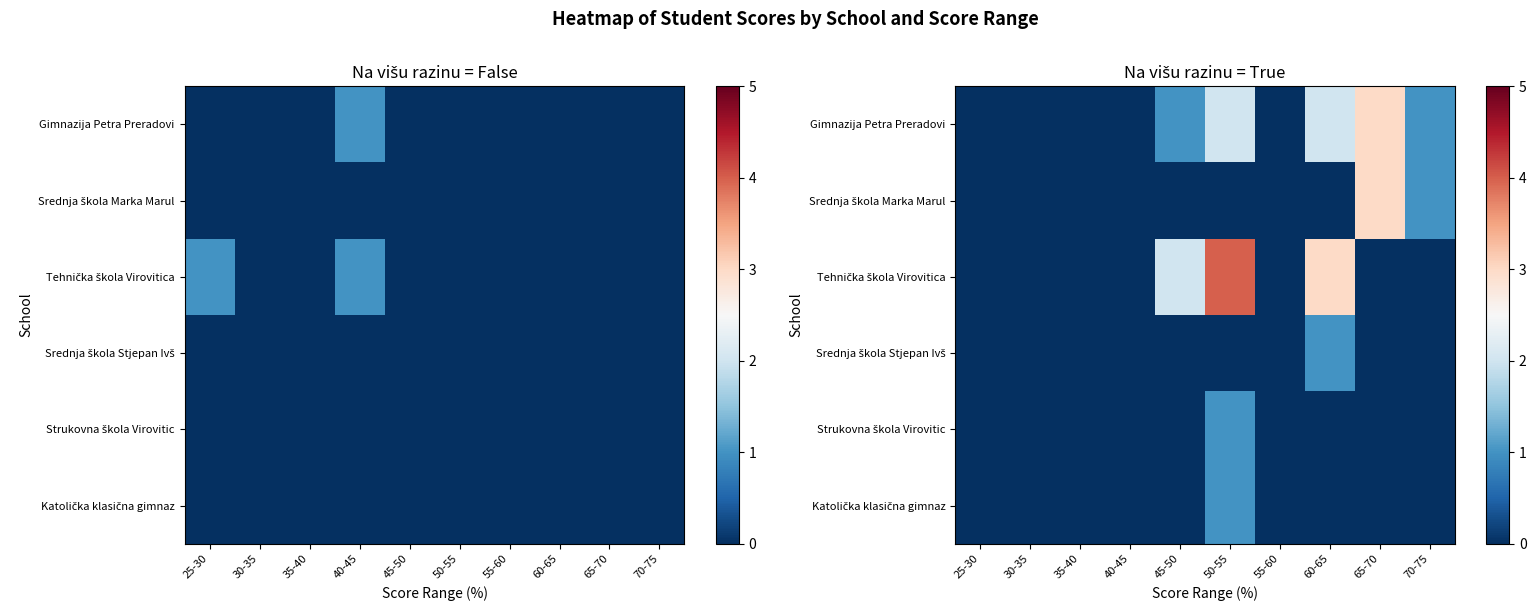

True or false: Srednja škola Stjepan Ivš has a value of 1 at 60-65.

False